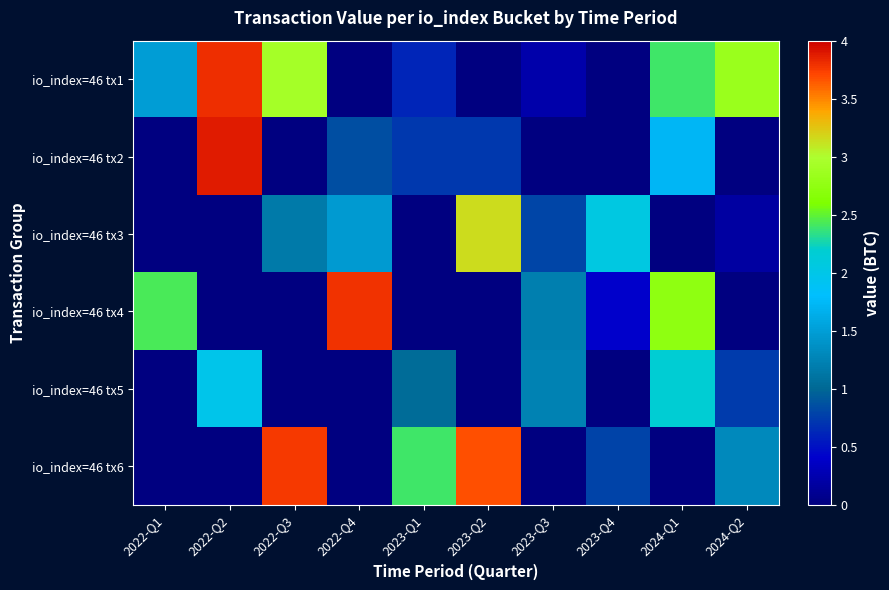

At 2023-Q3, list the series in order from largest to smallest.

io_index=46 tx5, io_index=46 tx4, io_index=46 tx3, io_index=46 tx1, io_index=46 tx2, io_index=46 tx6